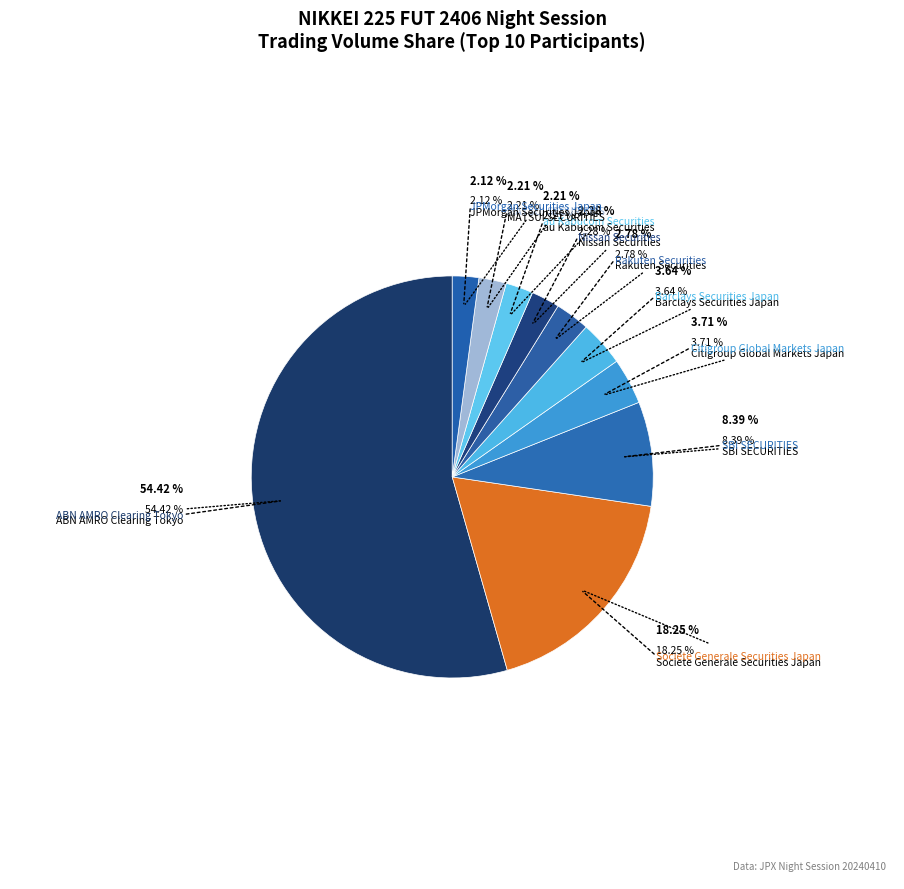

How many segments does this pie chart have?

10